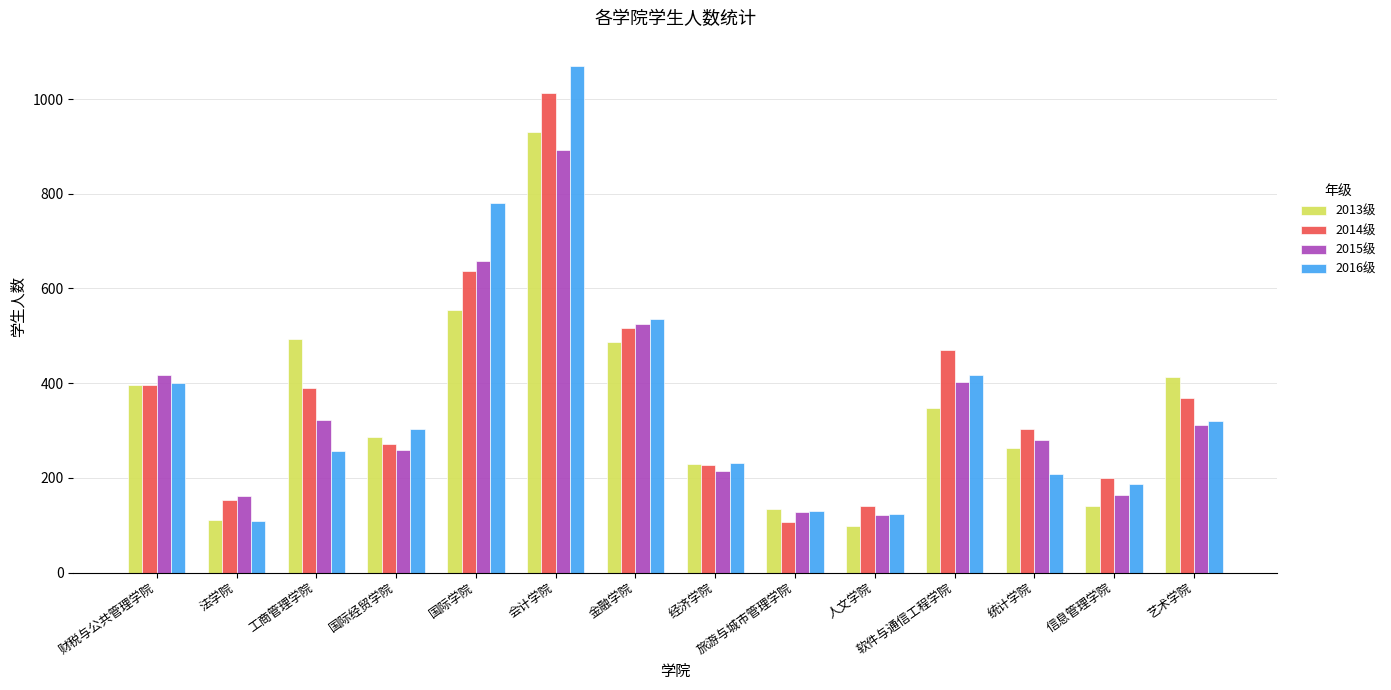

At which label does 2014级 first exceed 368?

财税与公共管理学院